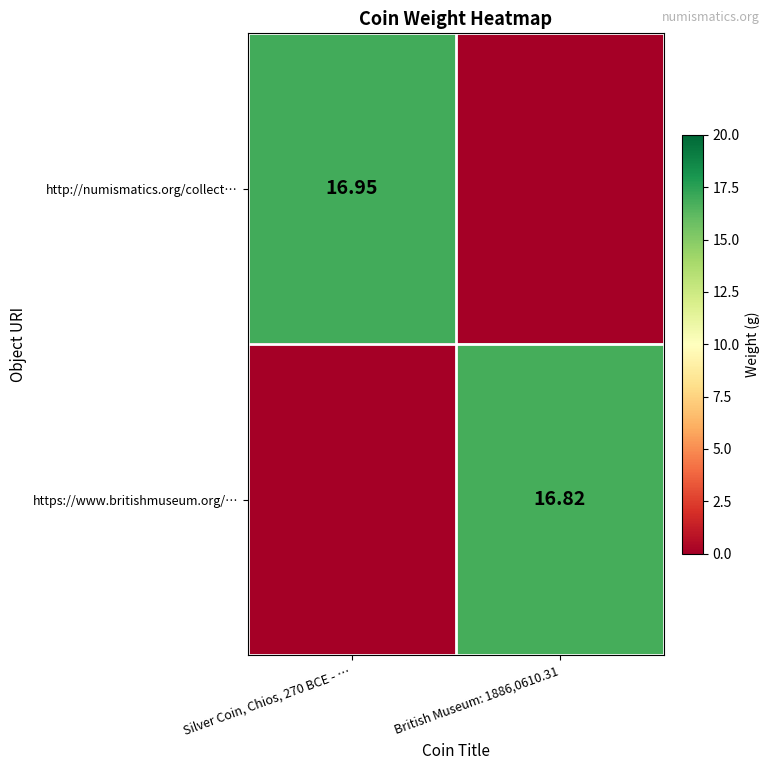

At which label does http://numismatics.org/collect… first exceed 16?

Silver Coin, Chios, 270 BCE - …